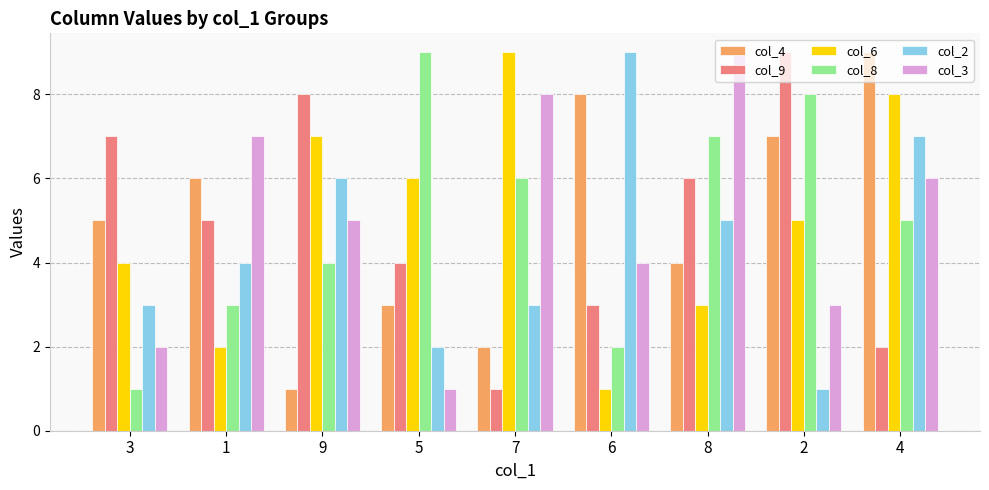

What is the average value of the col_4 series?

5